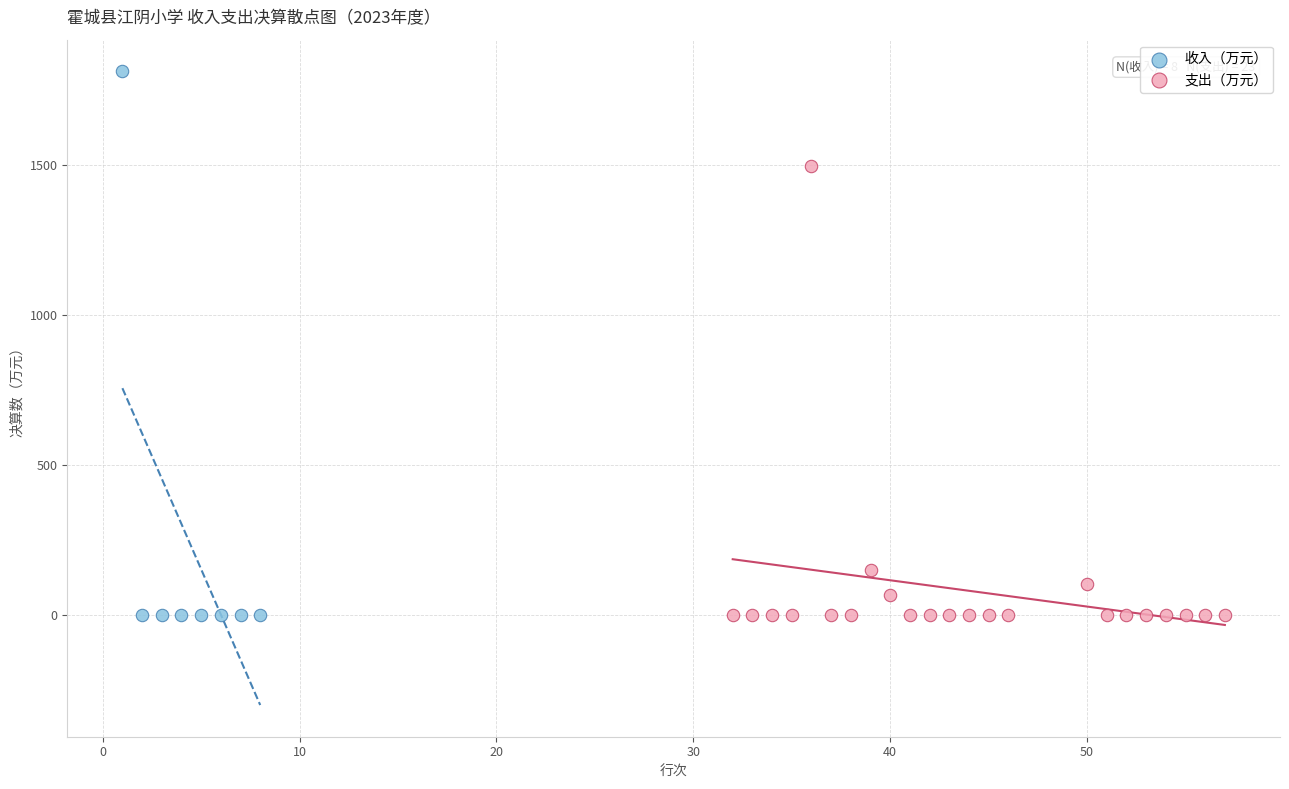

Which series has the widest spread of Y values?

收入（万元）